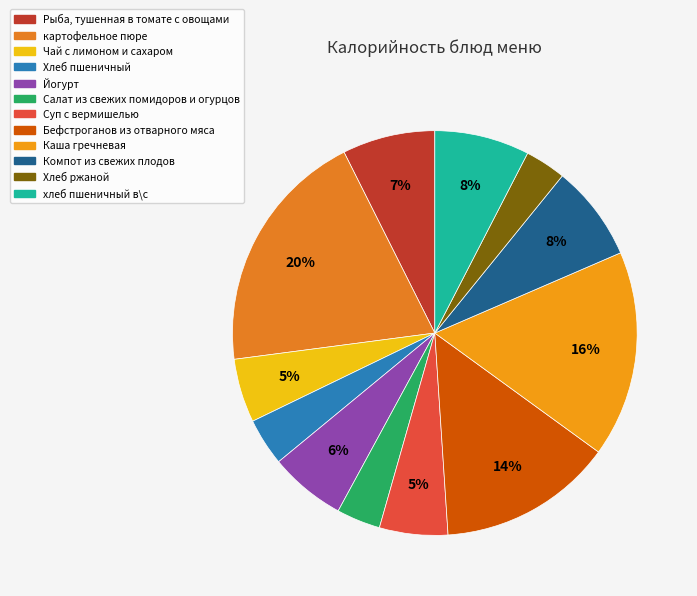

To the nearest percent, what portion does Бефстроганов из отварного мяса represent?

14%